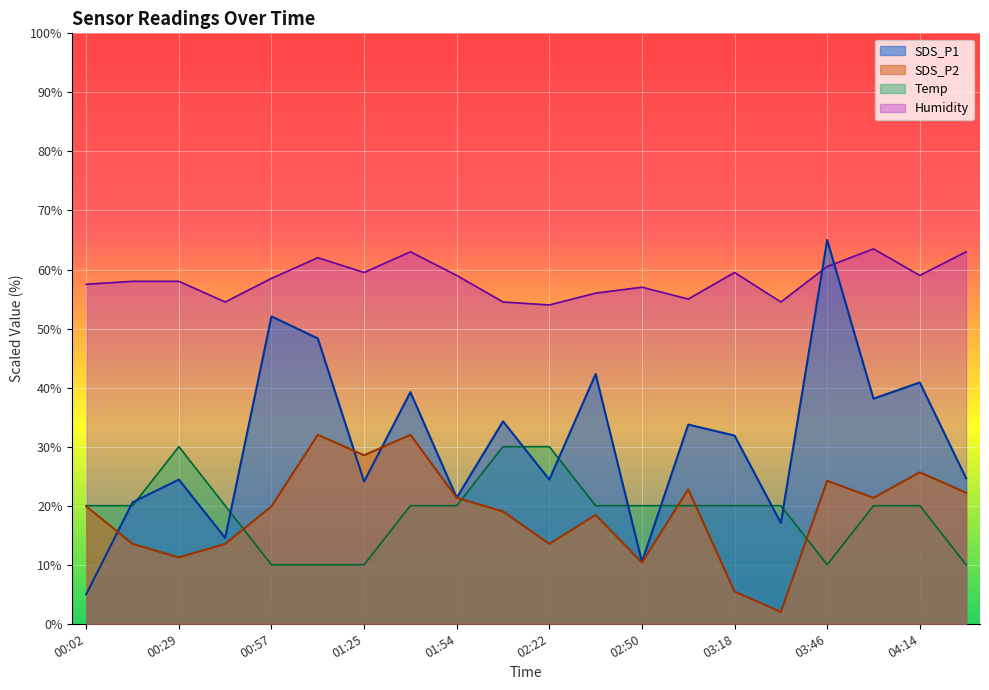

How many data points in SDS_P2 are less than 19?

8